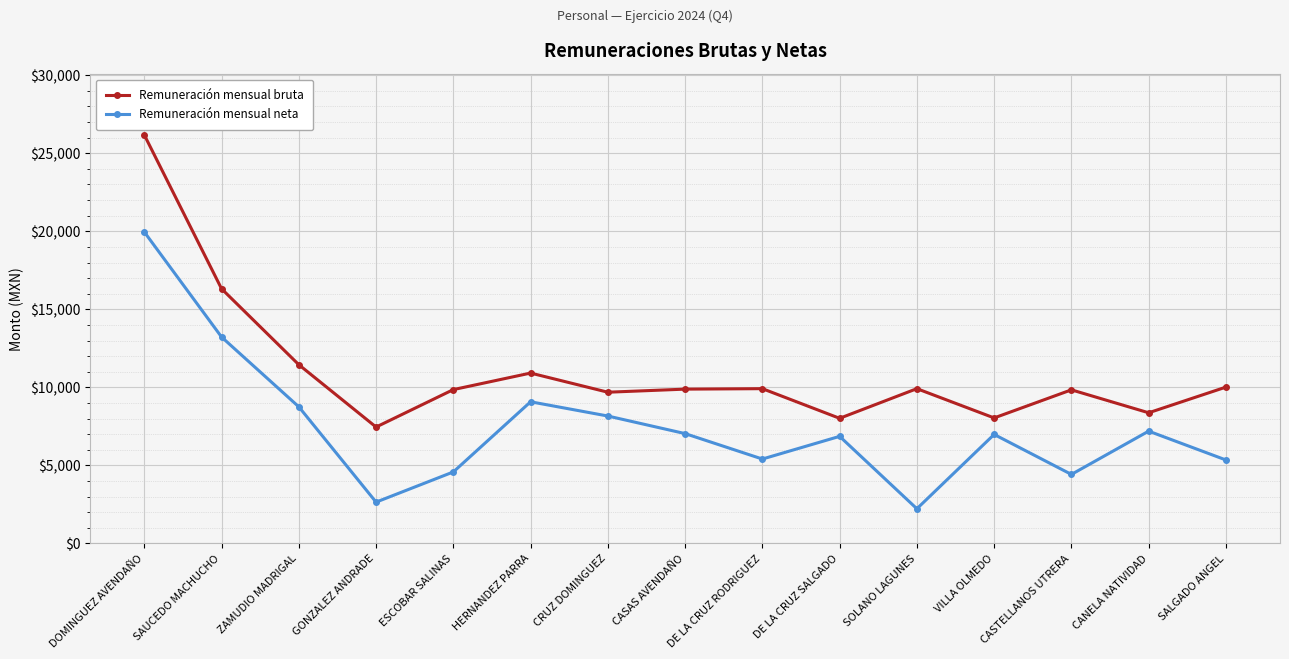

How many interior local peaks does the Remuneración mensual neta series have?

4